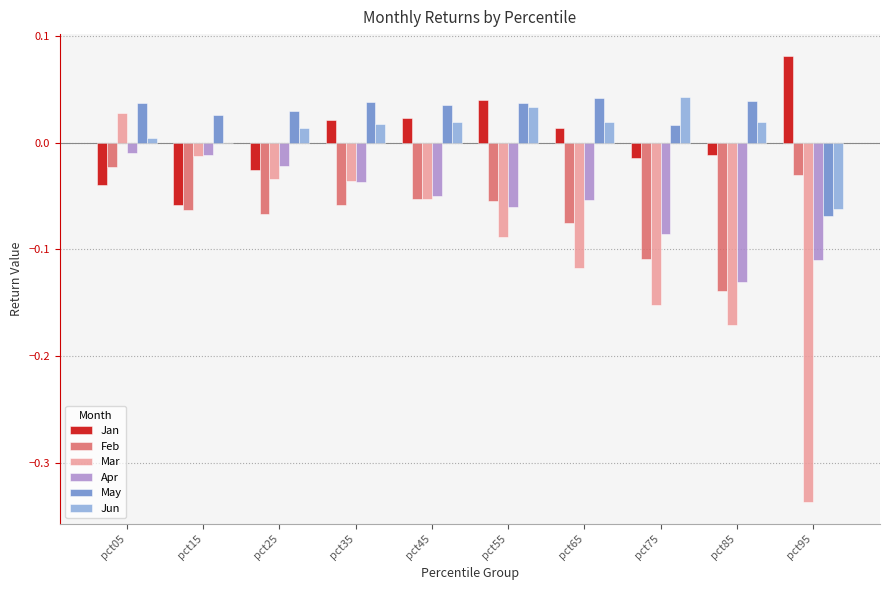

Is it true that Jan equals 0.0 at pct35?

True